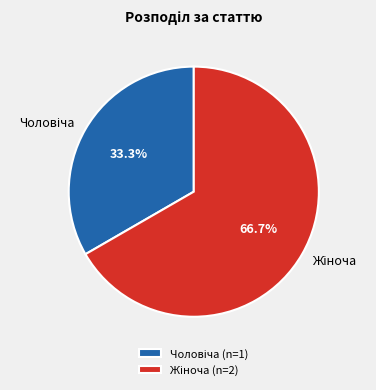

Is there a majority slice in this chart?

Yes